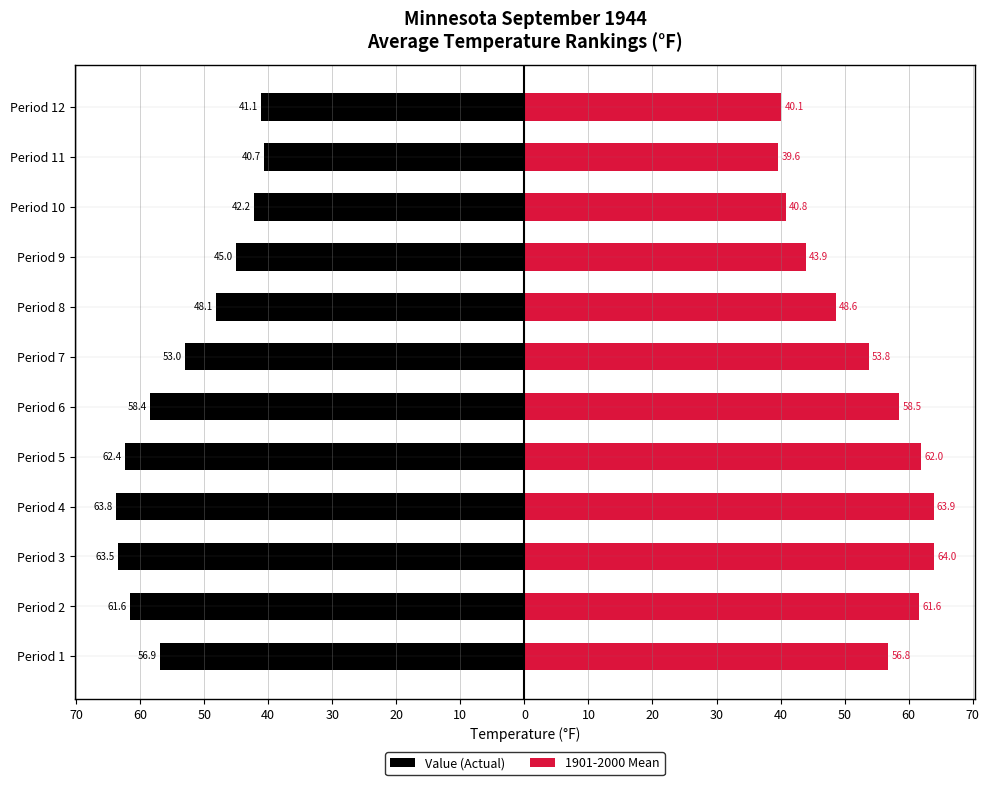

How many bars are there in total?

24